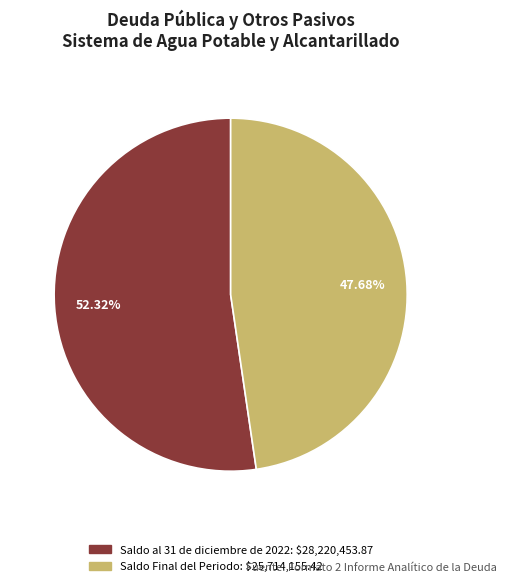

How many segments does this pie chart have?

2